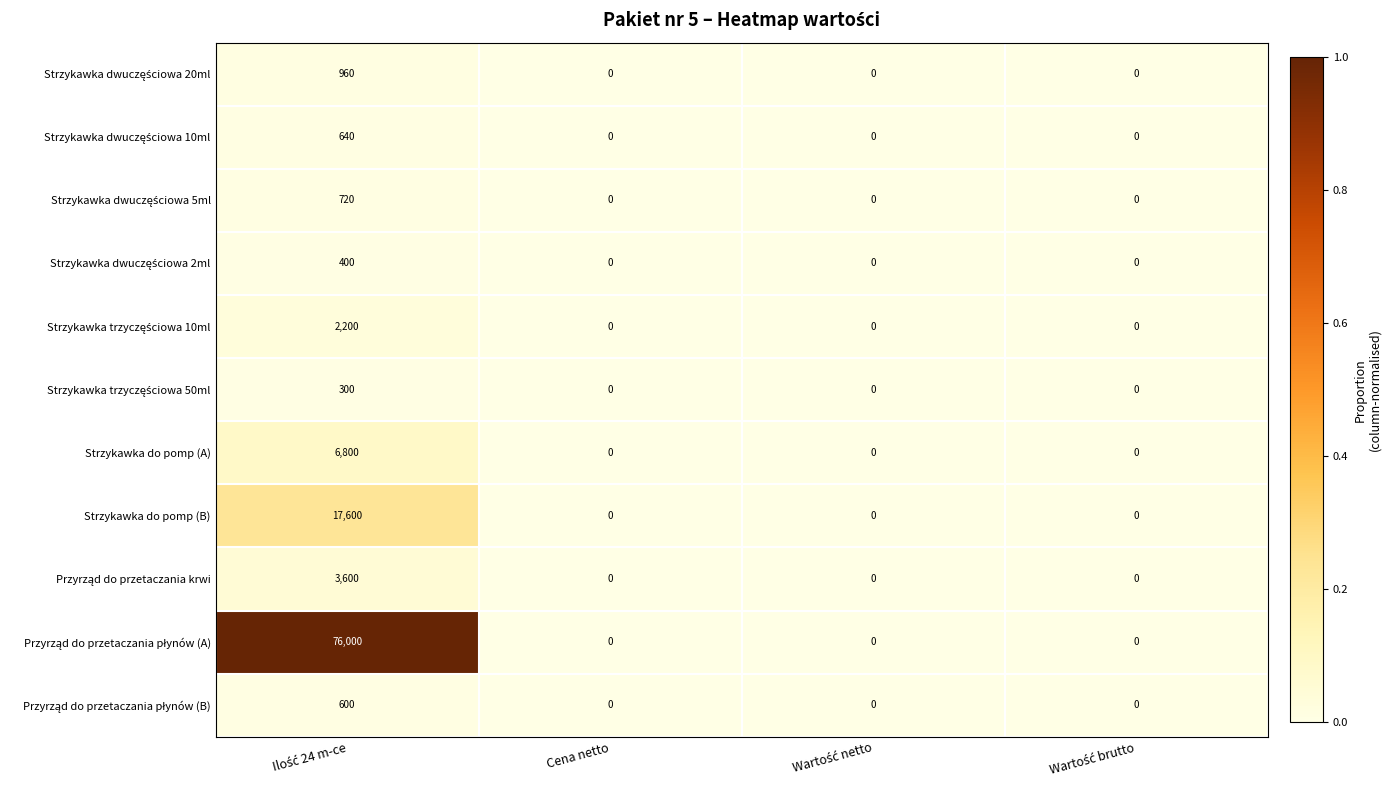

What is the difference between the maximum and second lowest values in the Strzykawka do pomp (B) series?

17600